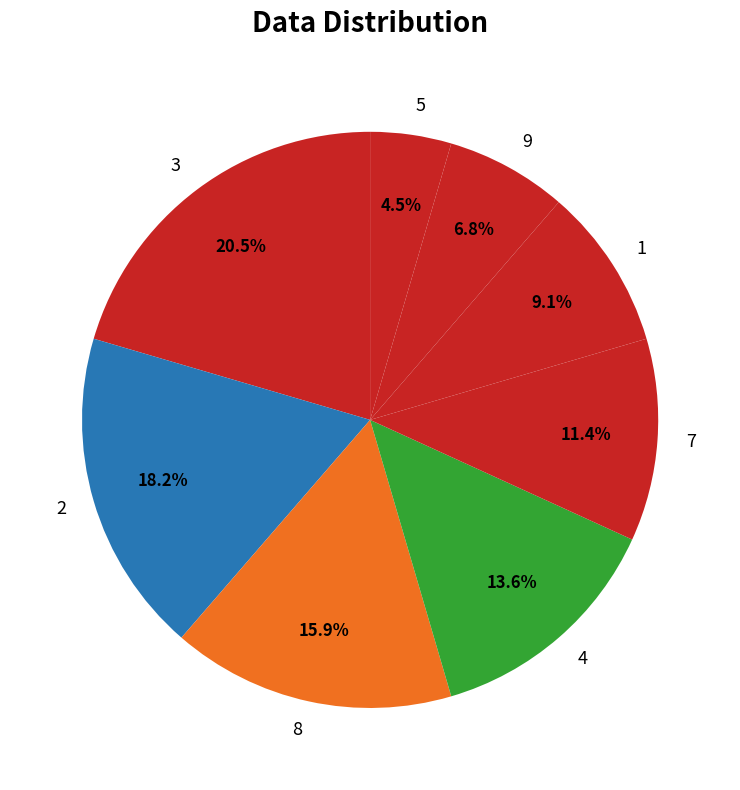

Count the number of slices in the pie.

8